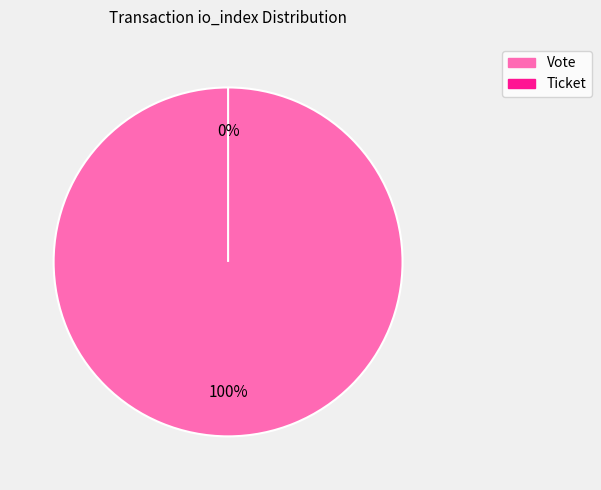

Which slice is the smallest?

Ticket